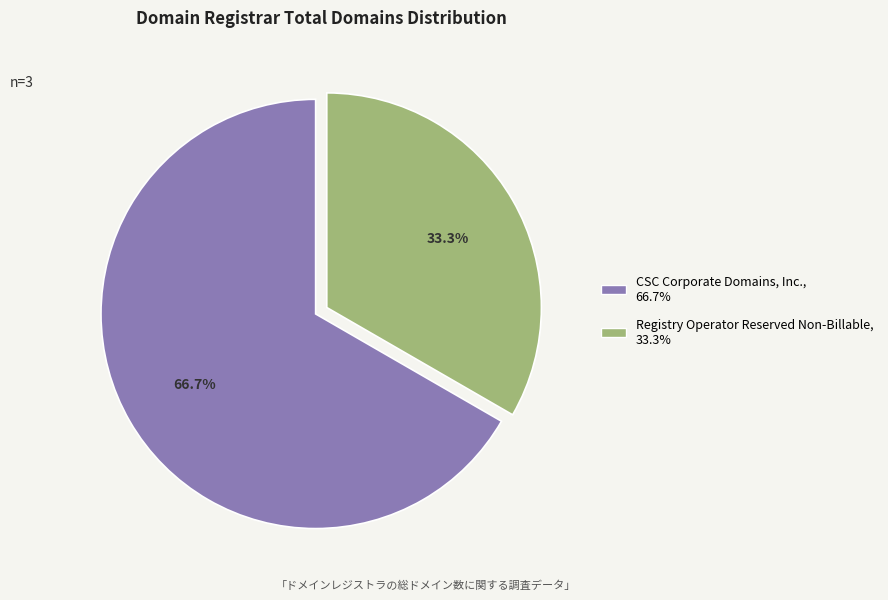

To the nearest percent, what is the difference between the largest and smallest slice percentages?

33%